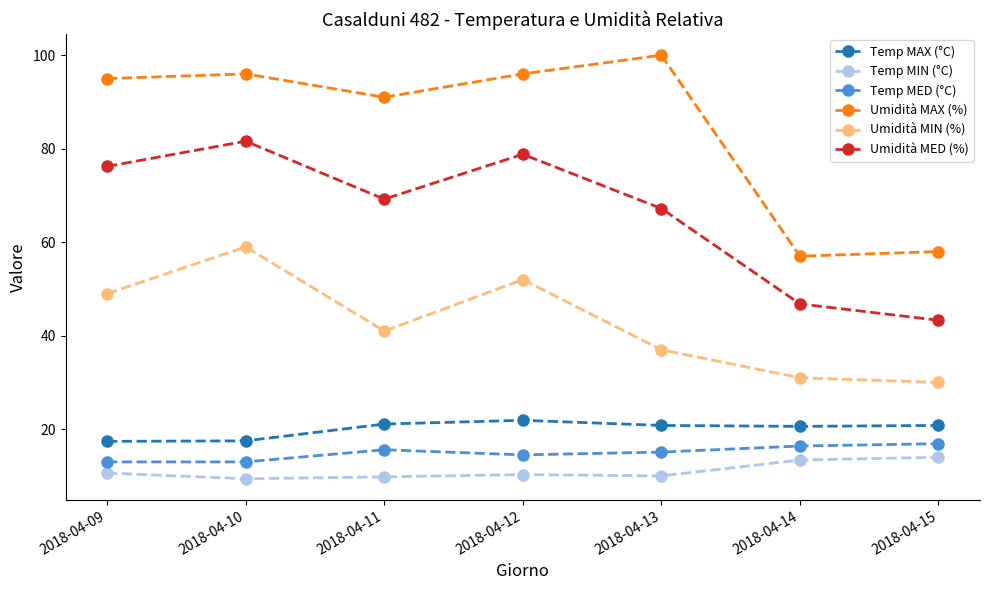

True or false: Umidità MIN (%) and Umidità MAX (%) cross at least once.

False